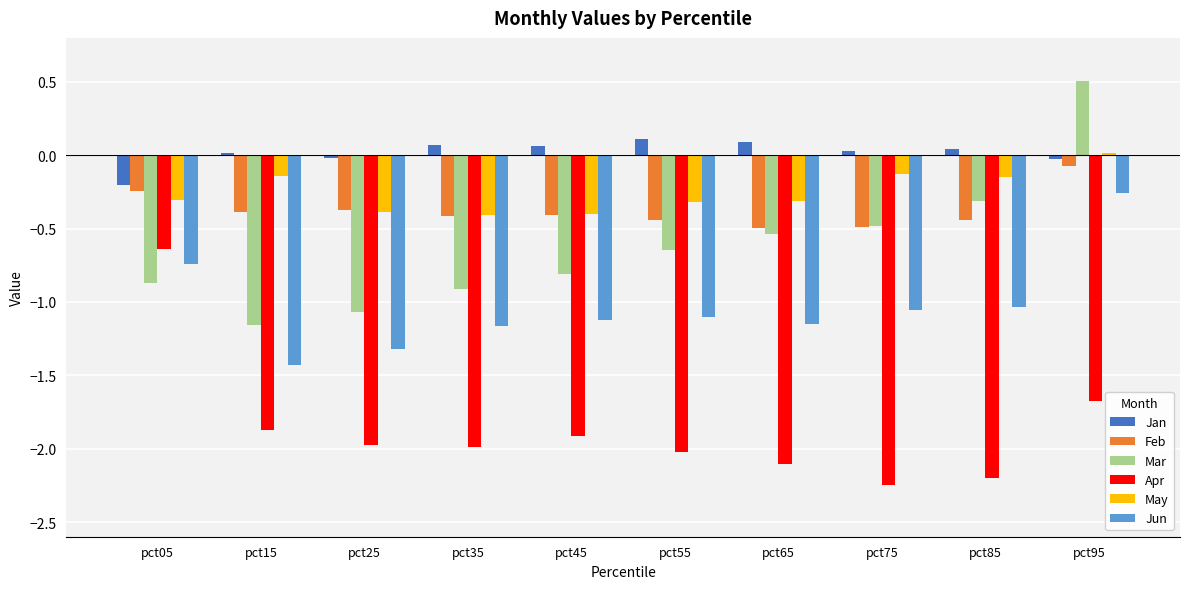

Which label corresponds to the largest value in the chart?

pct95